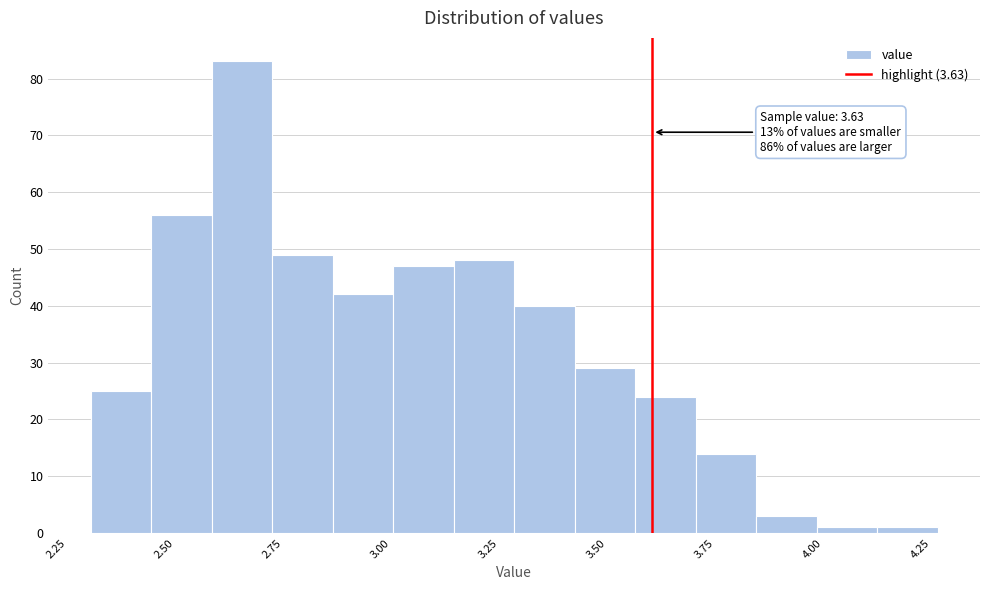

Read against the x-axis, roughly where is the centre of the tallest bar?

2.70